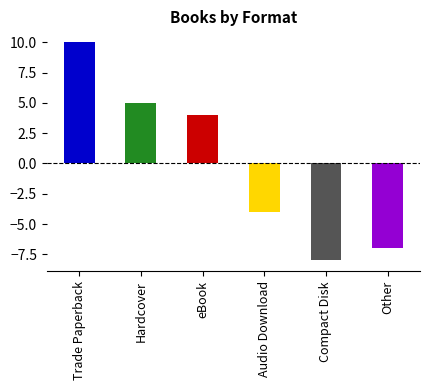

Count the number of data series in this chart.

1